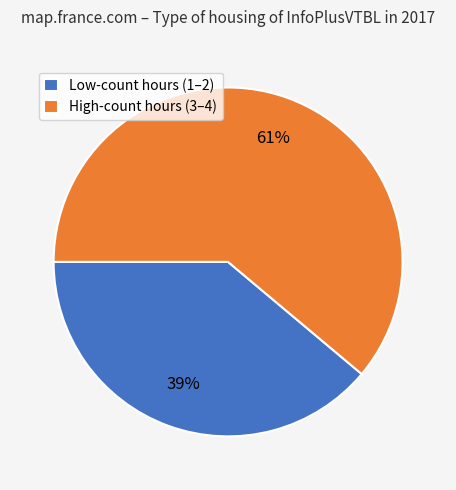

What is the smallest slice in the pie chart?

Low-count hours (1–2)